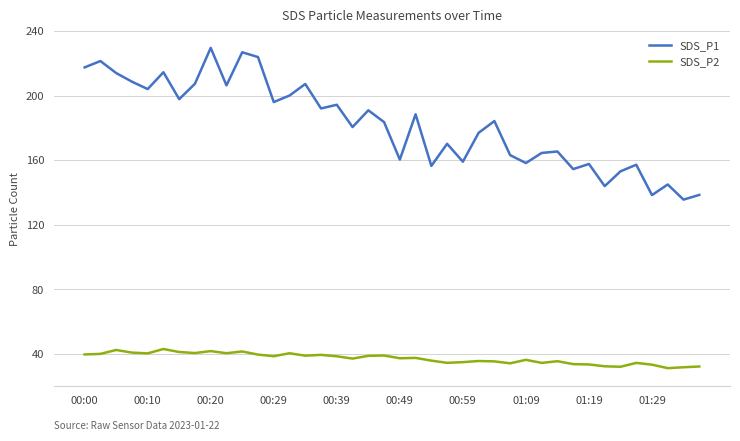

True or false: SDS_P1 and SDS_P2 cross at least once.

False